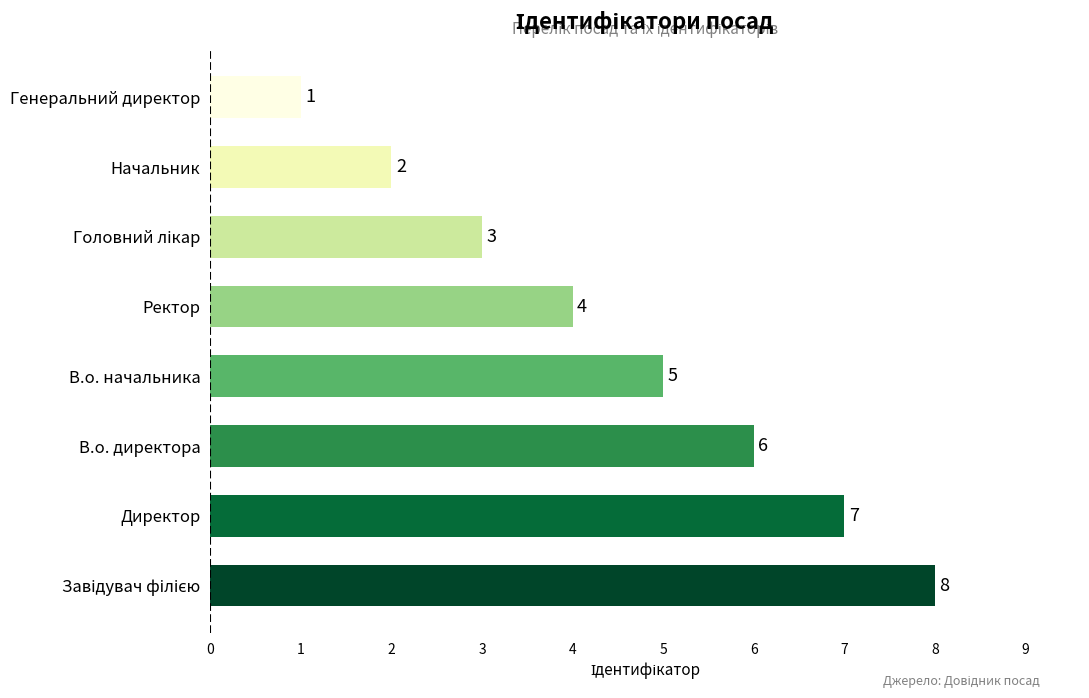

What is the minimum value shown in the chart?

1